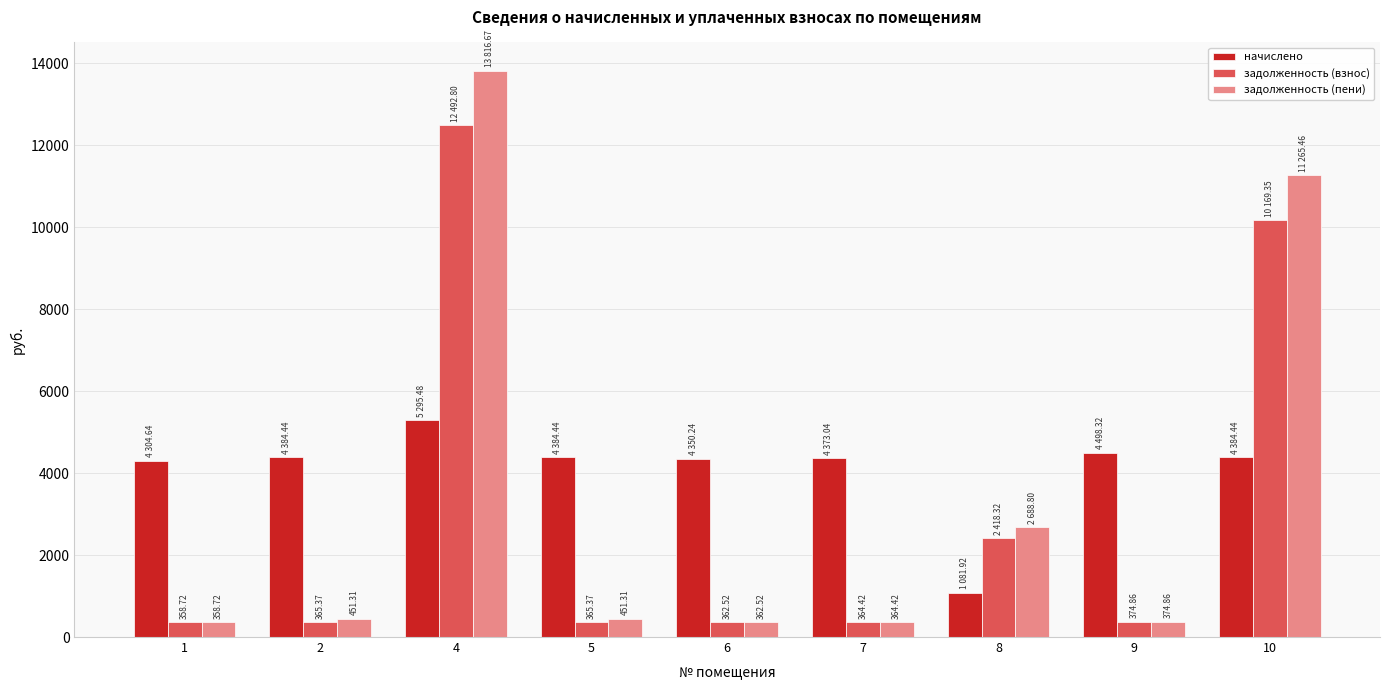

Which series changed the most between 1 and 8?

начислено